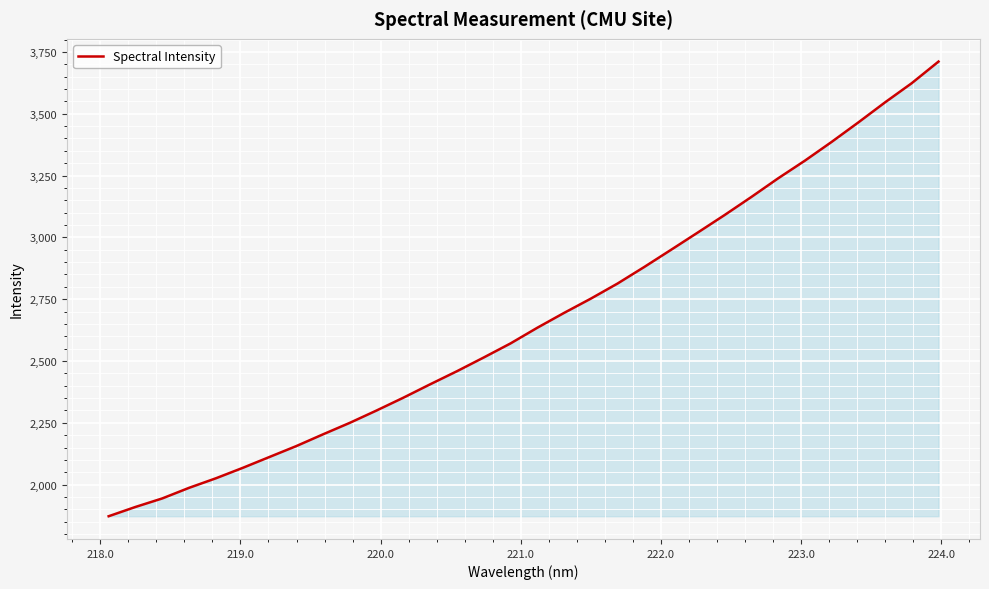

What is the greatest value displayed?

3710.8